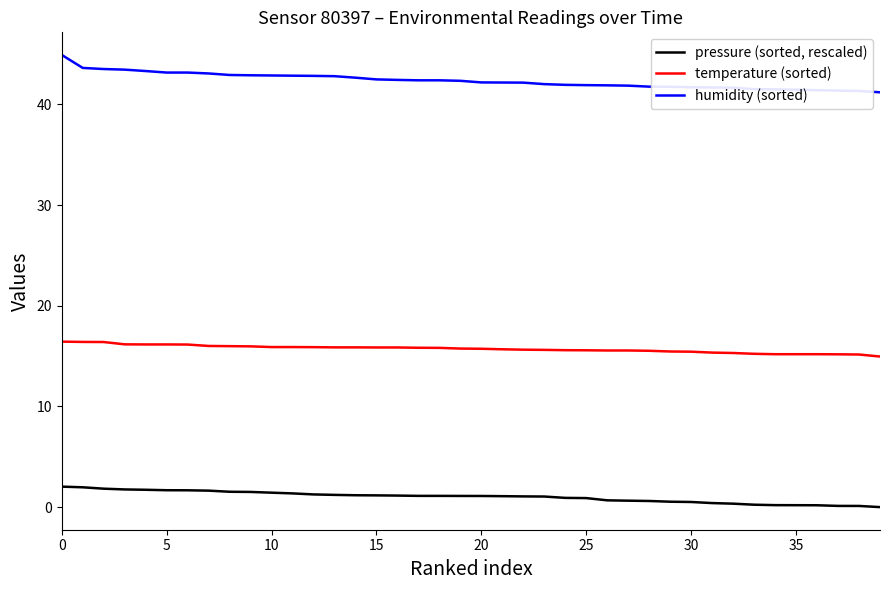

What is the greatest value displayed?

44.9